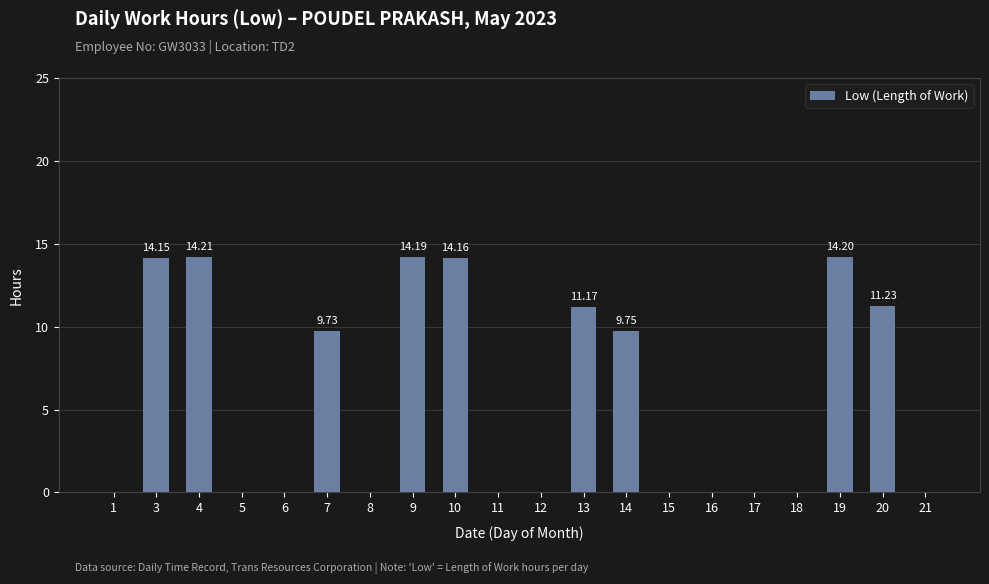

What is the change in value from 13 to 19?

+3.0